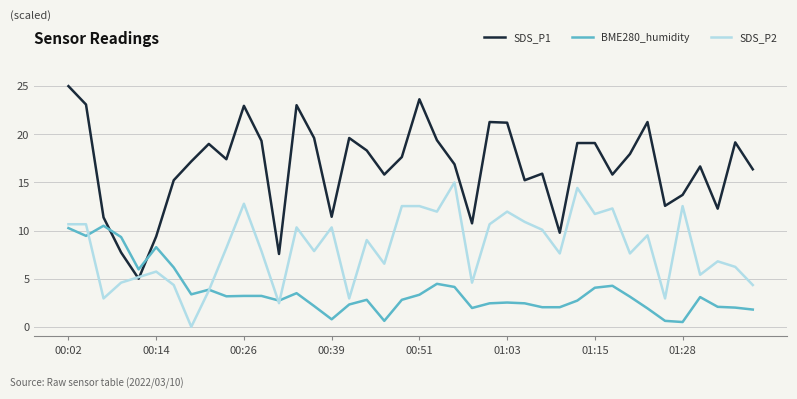

Which series has the widest spread of values?

SDS_P1